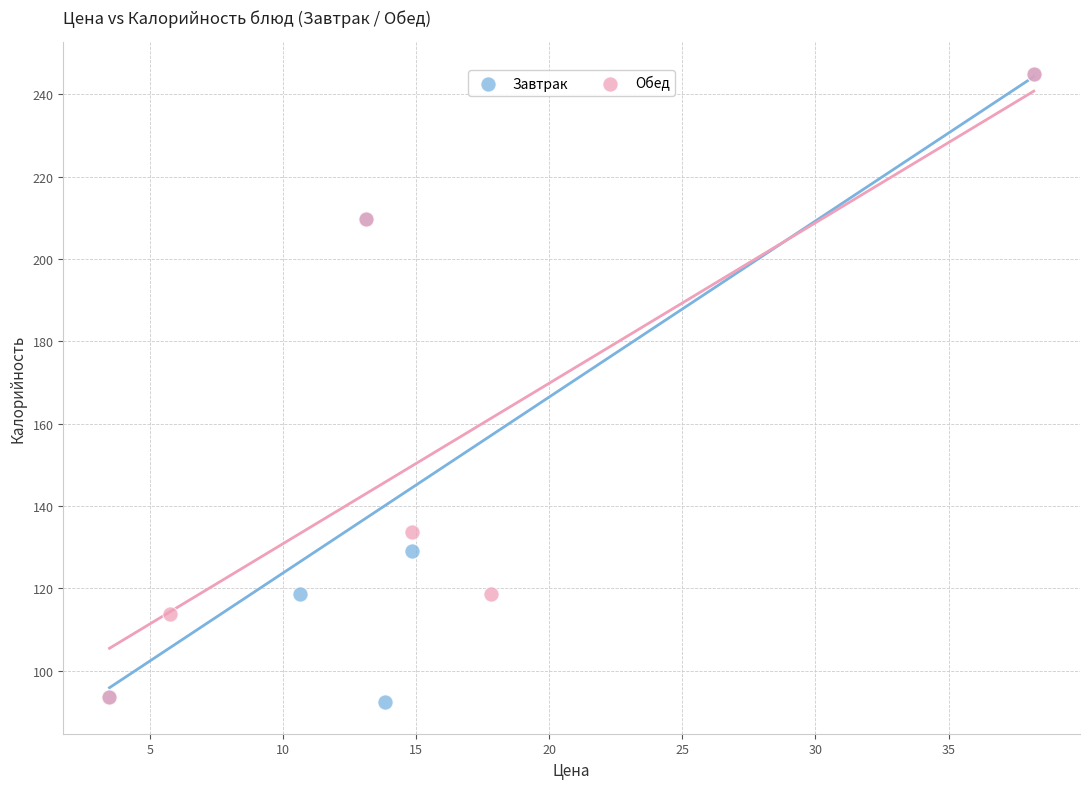

Which series has the widest spread of Y values?

Завтрак